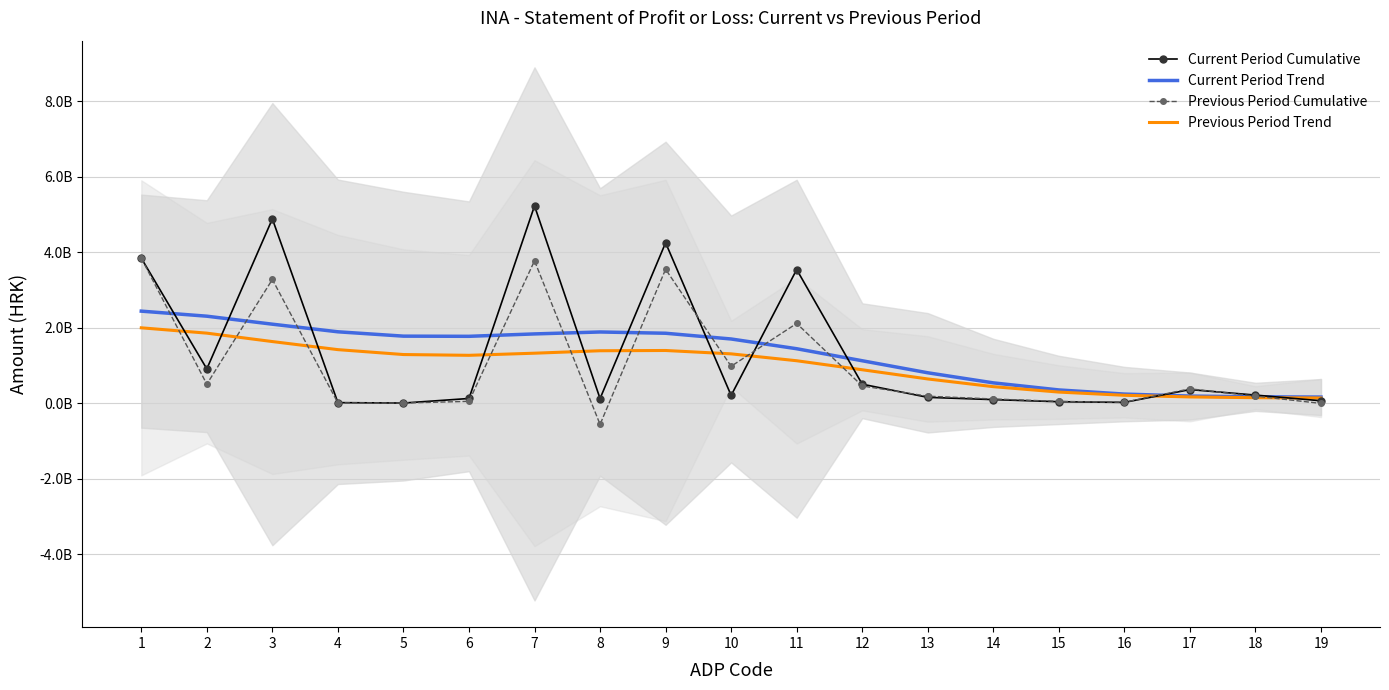

At which label is Current Period Cumulative closest to 2617500000?

11